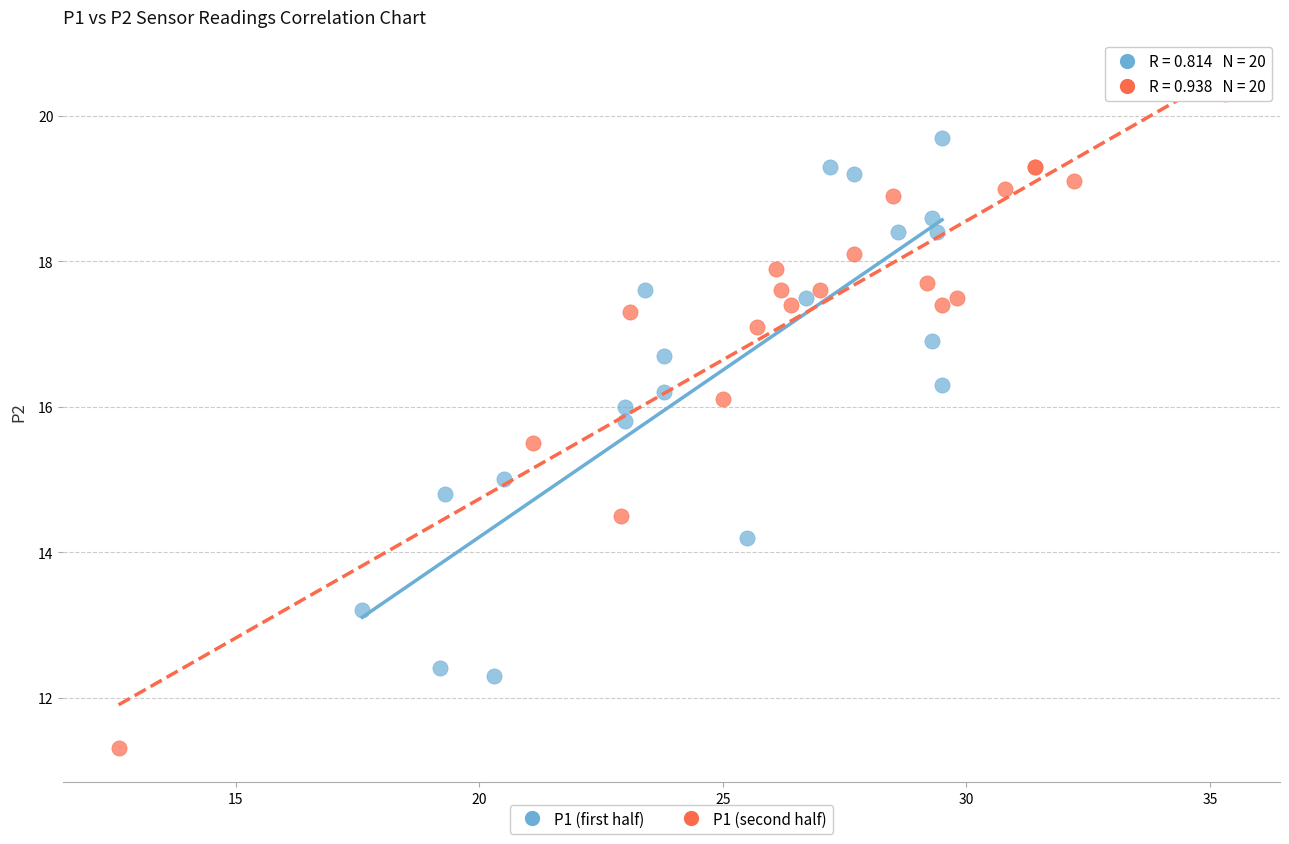

Which series reaches the maximum Y coordinate?

P1 (second half)